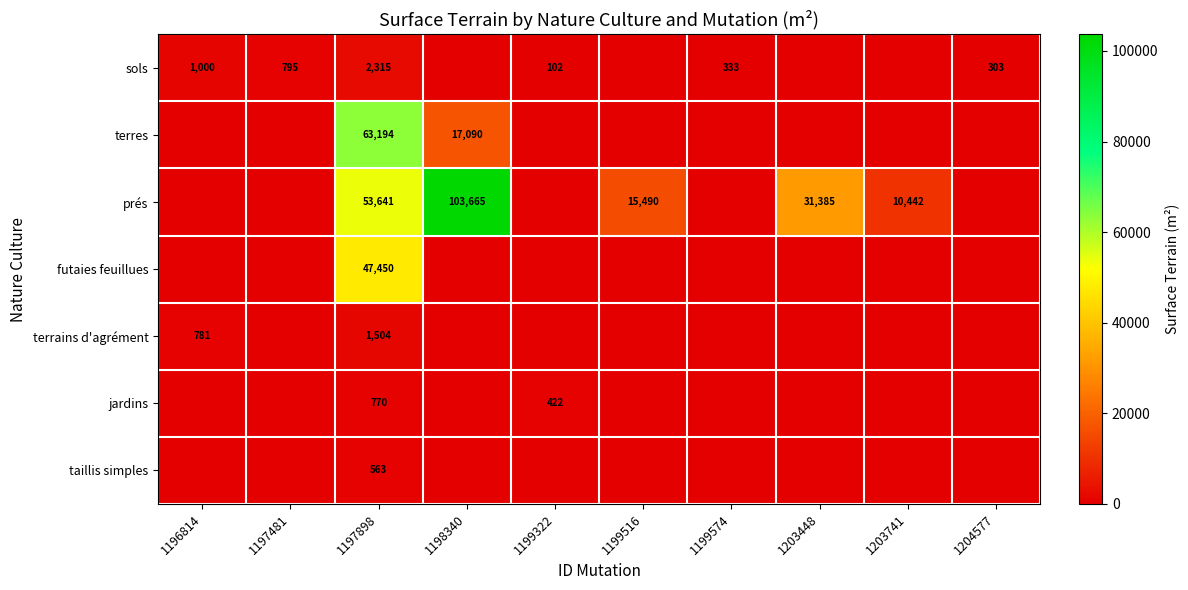

What is the spread (max minus min) of values at 1197481?

795